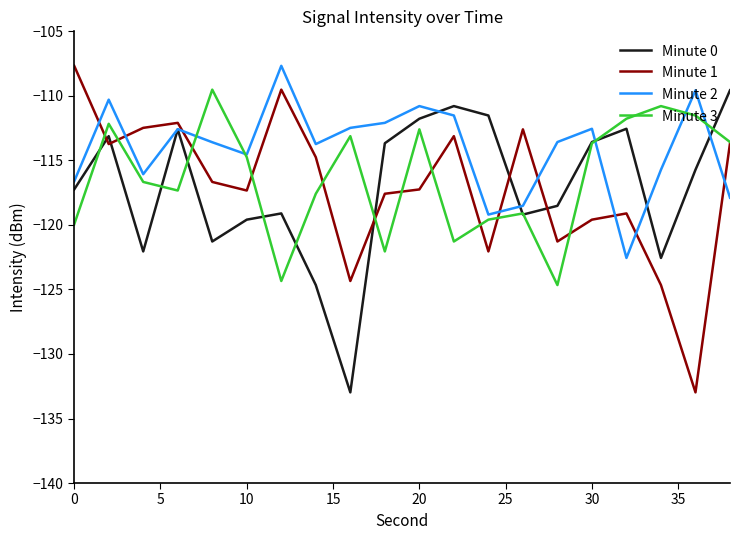

Which series has the largest total across all categories?

Minute 2